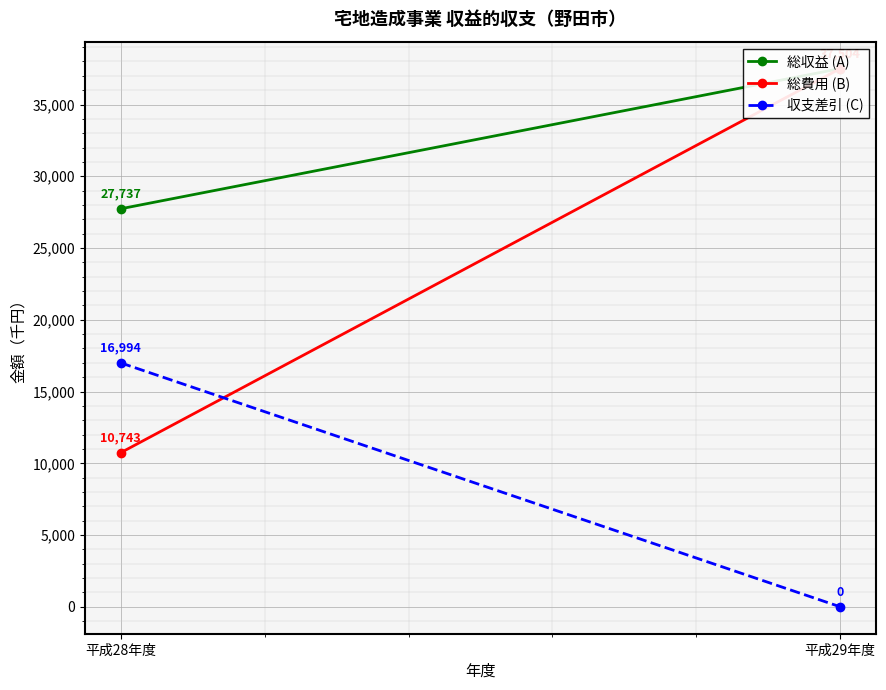

Rank the categories by 収支差引 (C) value from lowest to highest.

平成29年度, 平成28年度